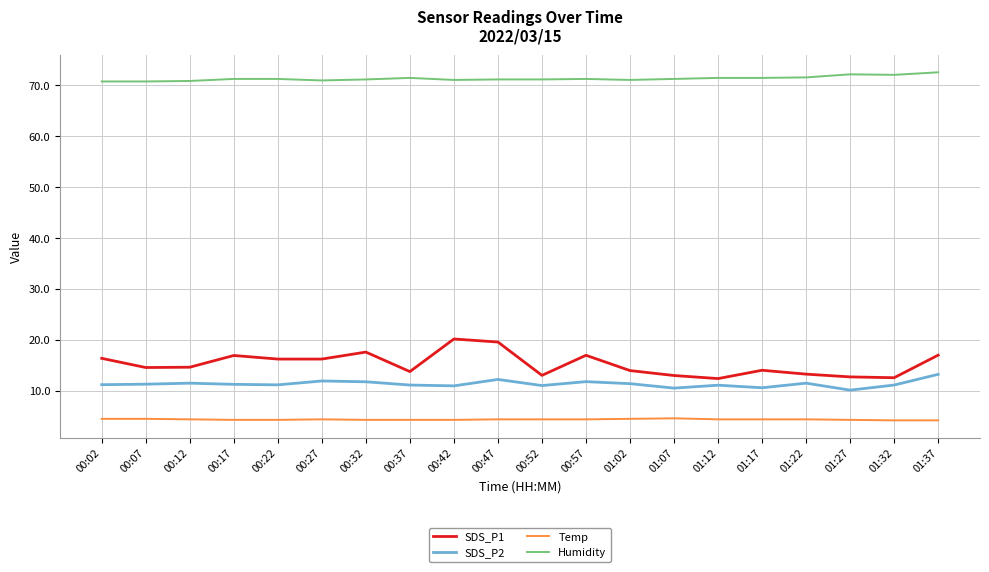

What is the smallest value displayed?

4.2